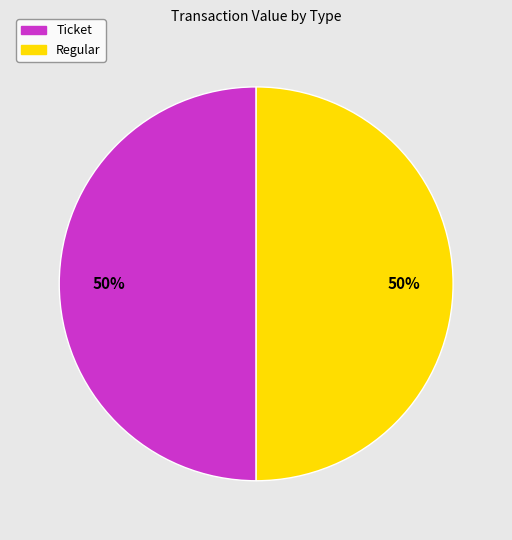

What percentage is the Regular slice, to the nearest percent?

50%